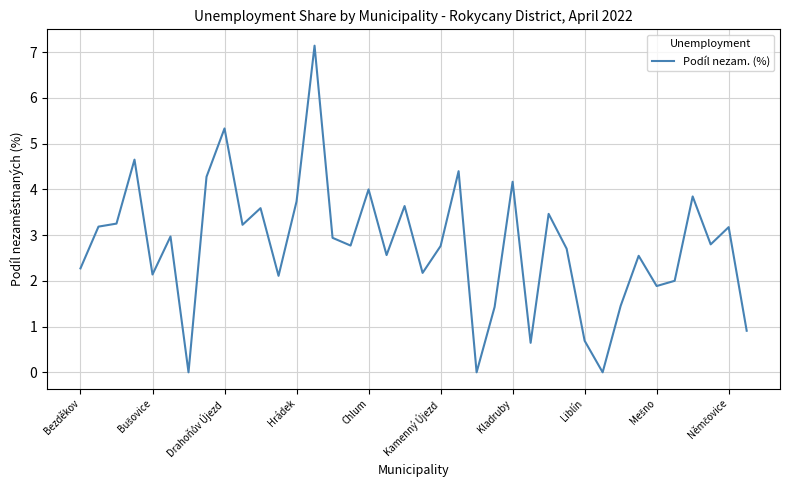

What is the difference between the maximum and minimum values?

7.1